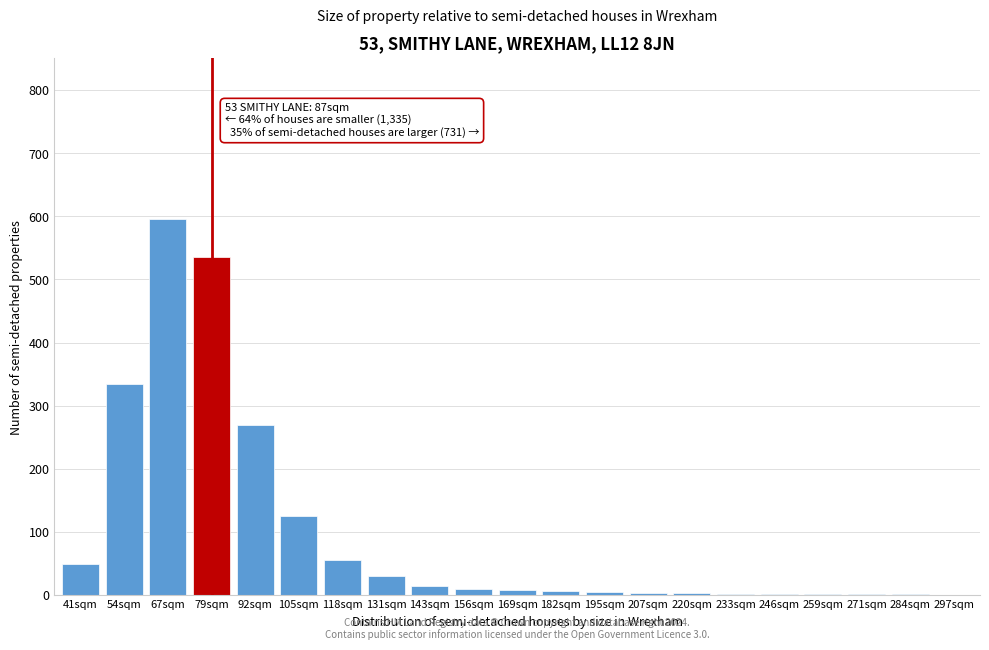

What is the sum of the values at 297sqm and 105sqm?

125